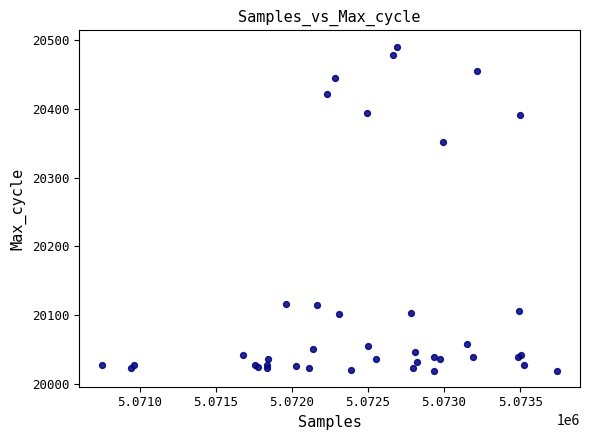

What Y value in the scatter plot is closest to 20255?

20351